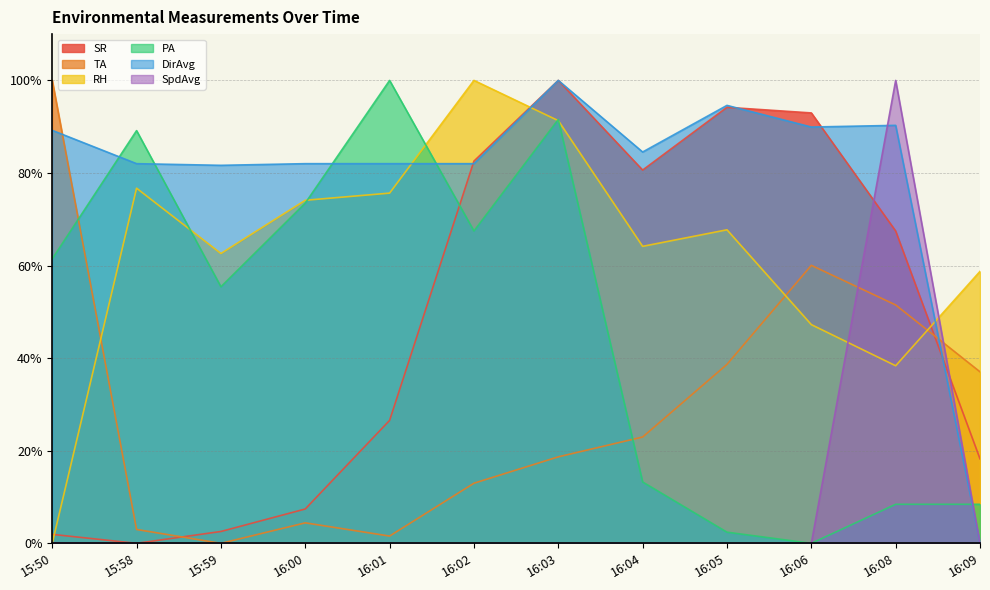

What is the value of the TA point at the 1st from the left?

100.0